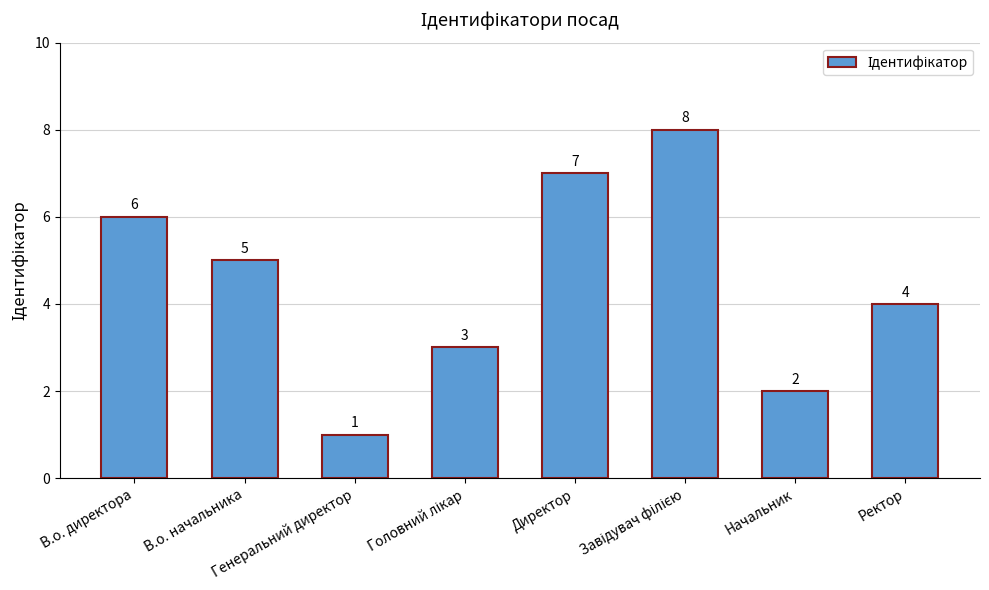

Reading left to right, extract all data points from this chart.

6	5	1	3	7	8	2	4